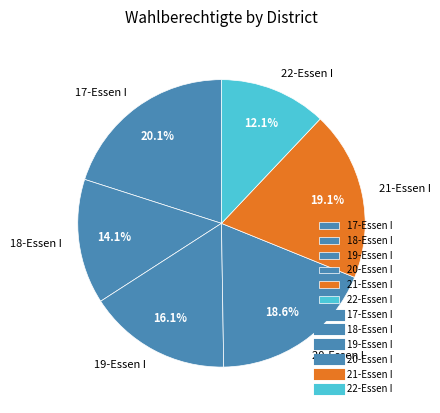

What percentage is the 22-Essen I slice, to the nearest percent?

12%